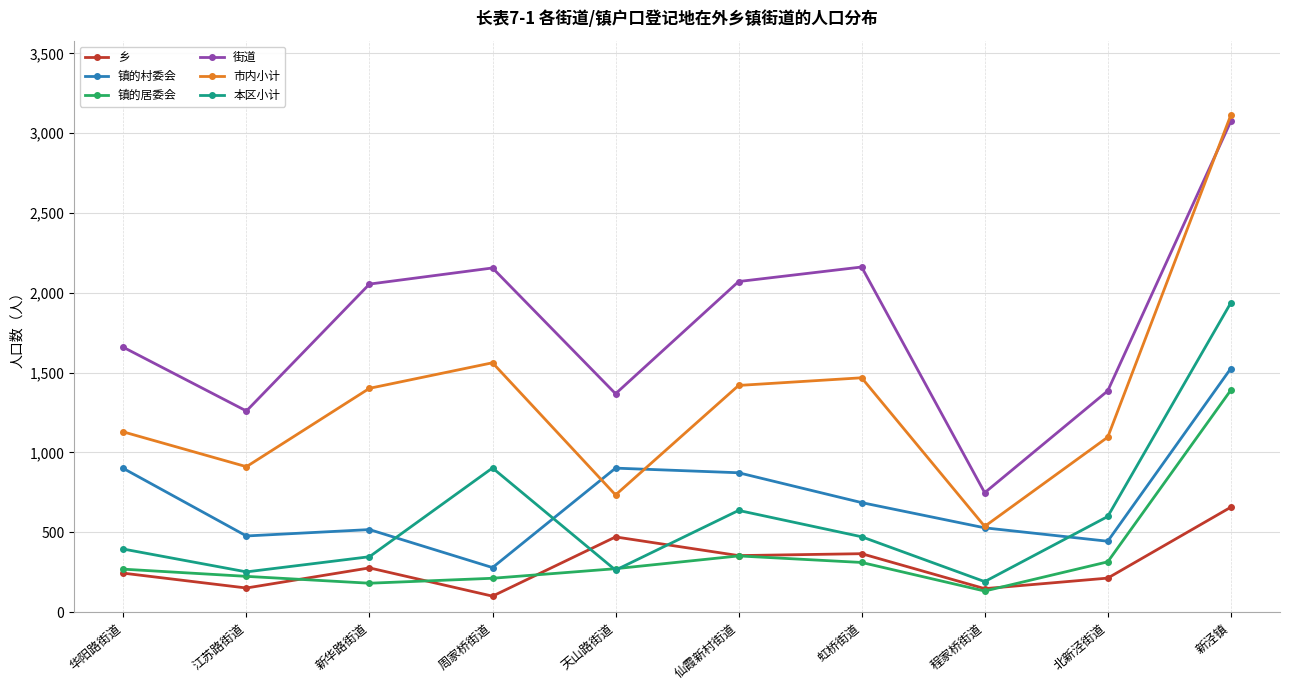

What is the label of the 4th point from the left?

周家桥街道